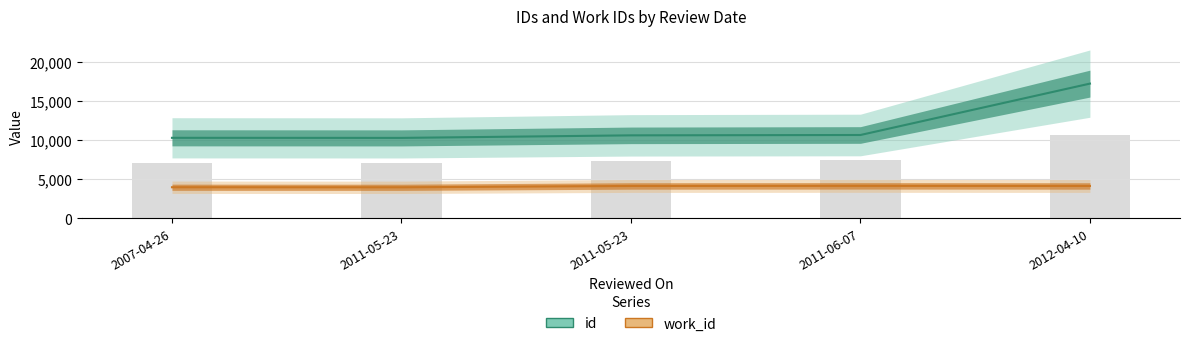

The value of id at 2007-04-26 is 10308. True or false?

True